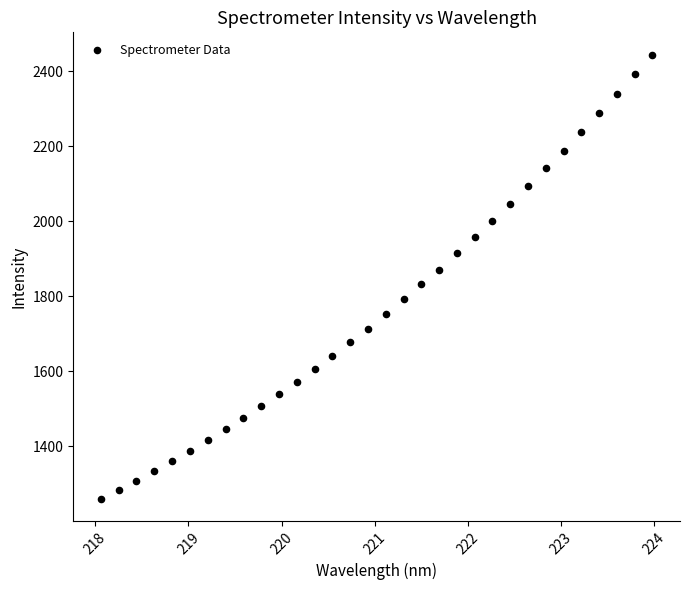

What is the range of Y values (max minus min)?

1184.1